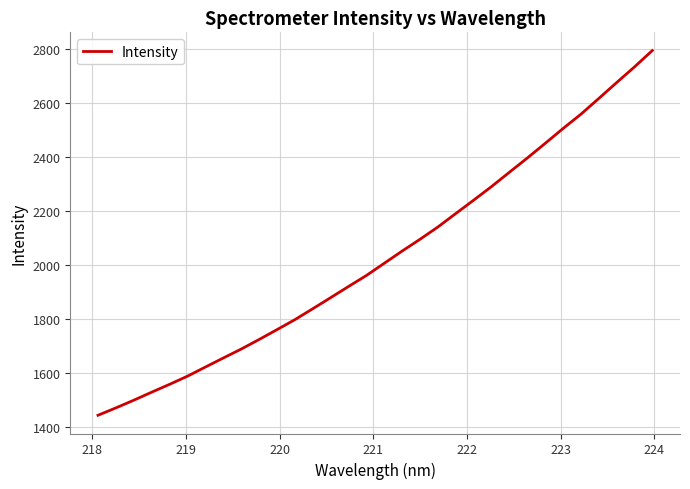

What is the maximum value shown in the chart?

2794.9